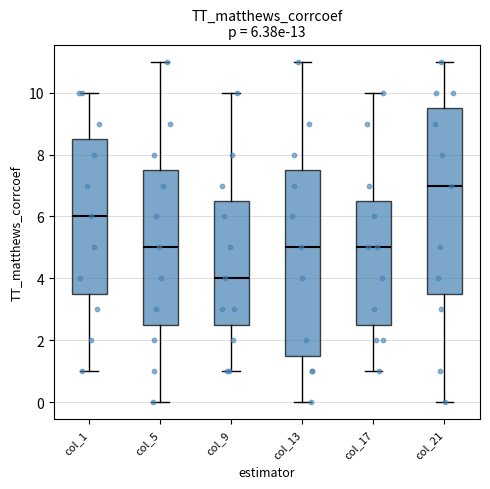

Which box's median line is the highest?

col_21